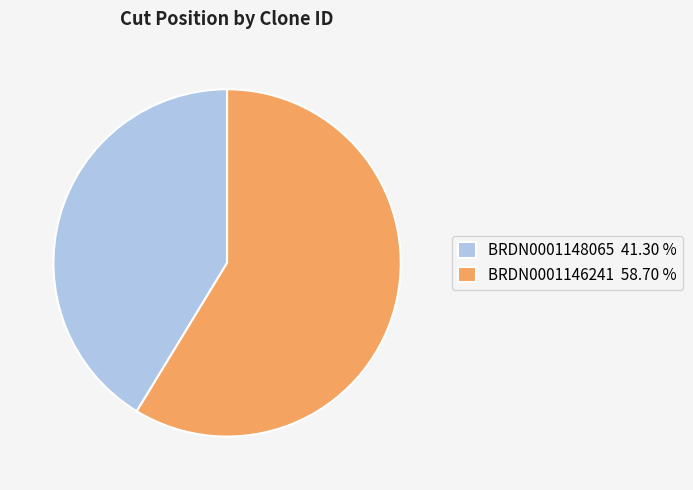

How many segments does this pie chart have?

2